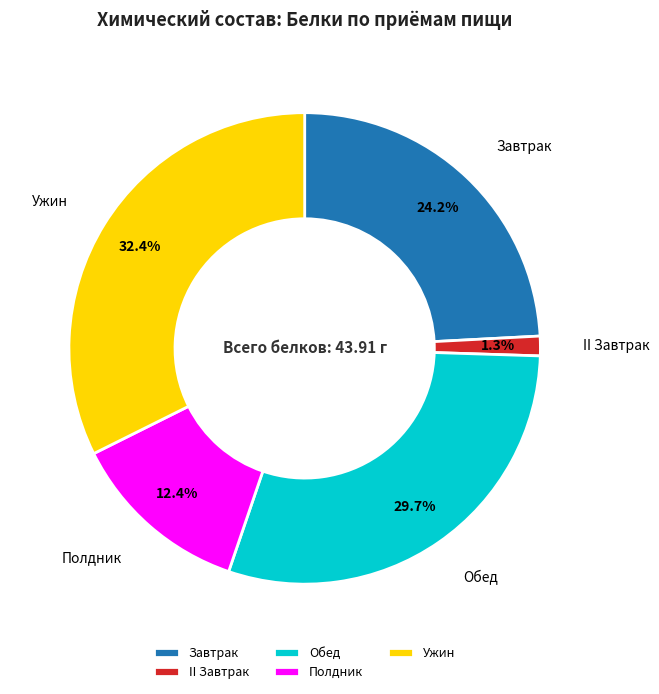

What percentage do Полдник and Завтрак together represent?

36.6%